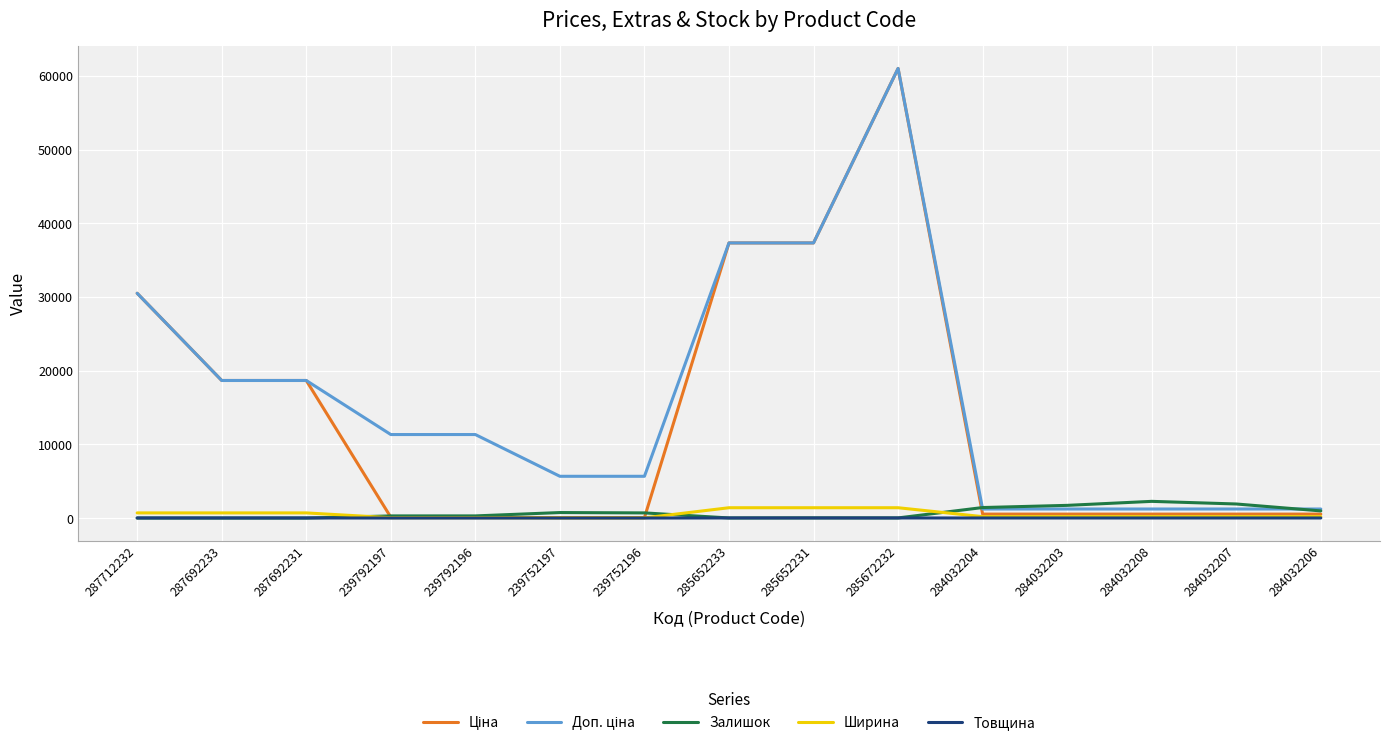

What is the greatest value displayed?

61024.7